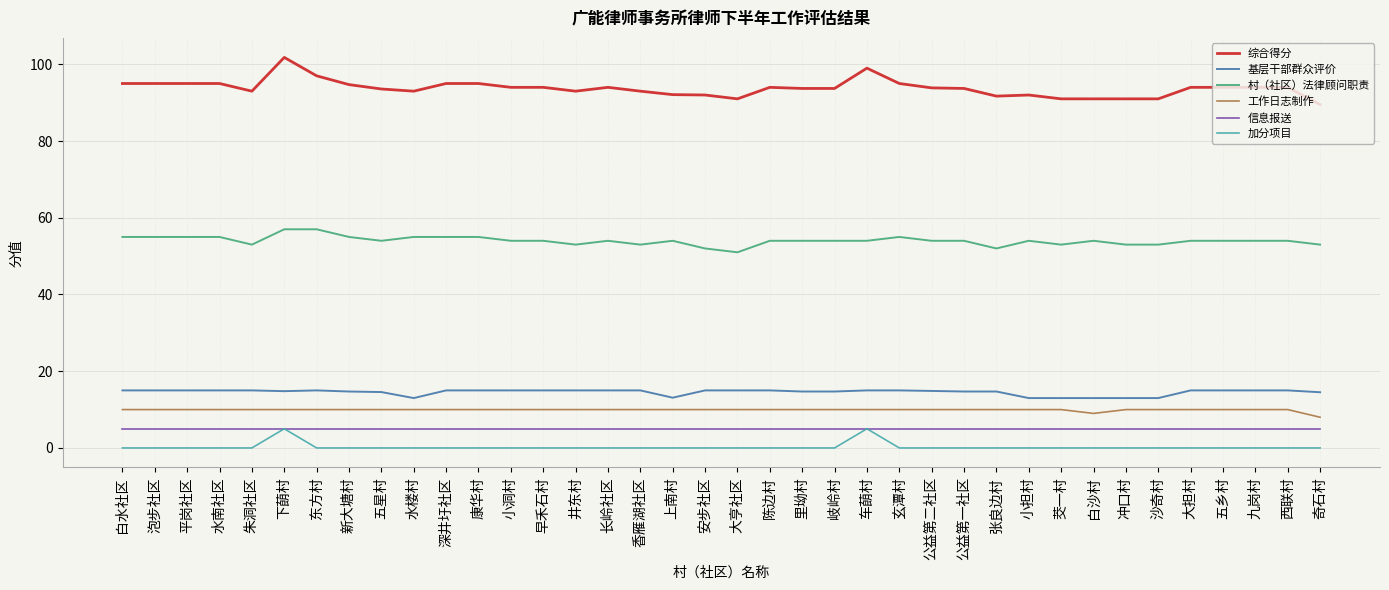

Which series has the largest range (max minus min)?

综合得分